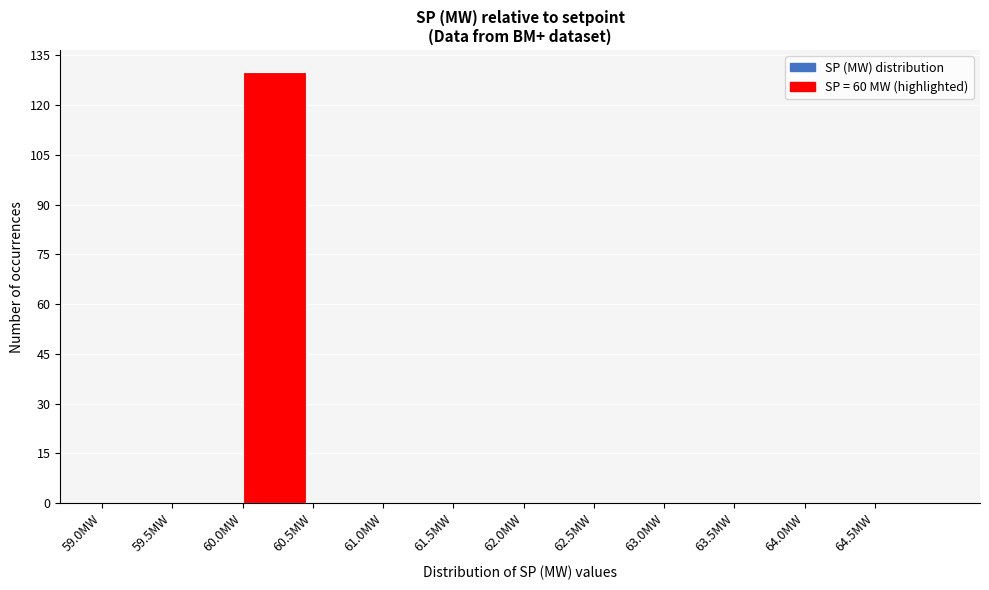

What is the height of the bar covering 60.0 to 60.5 on the x-axis? The values are not printed on the chart, so give them approximately, as read against the axis.

130